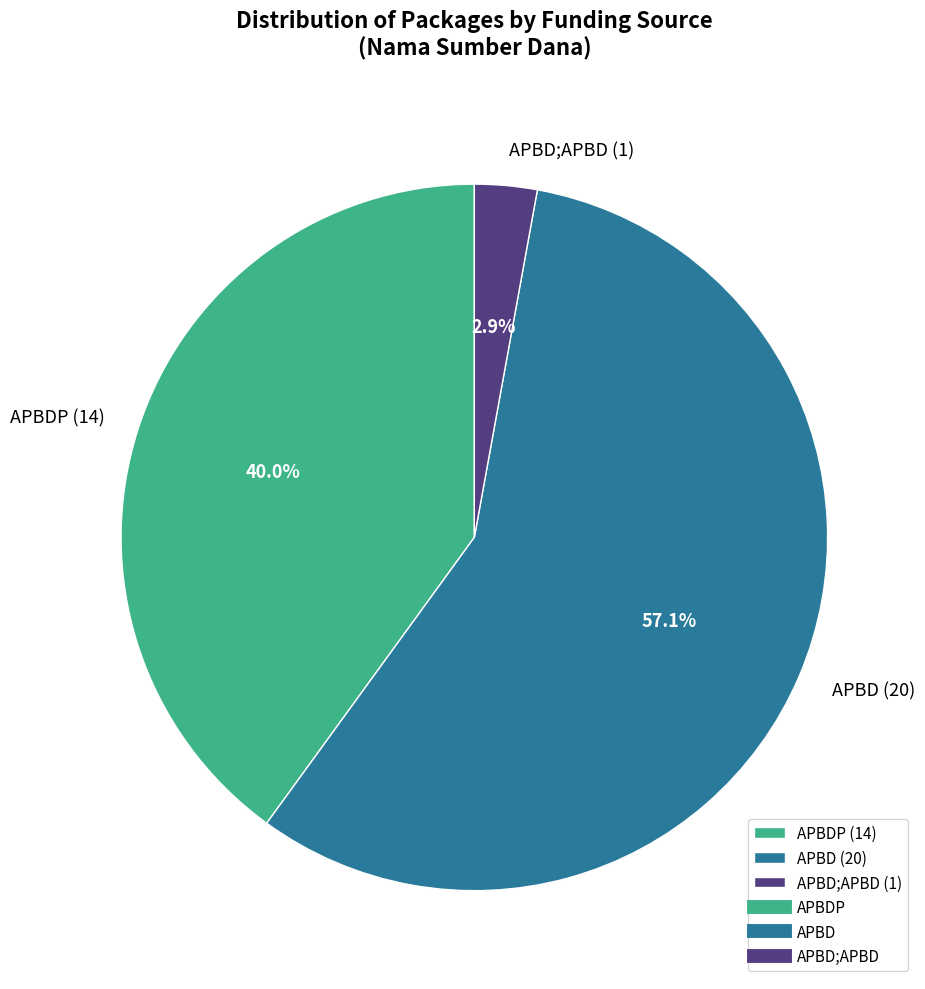

Which has a higher value, APBD;APBD (1) or APBDP (14)?

APBDP (14)